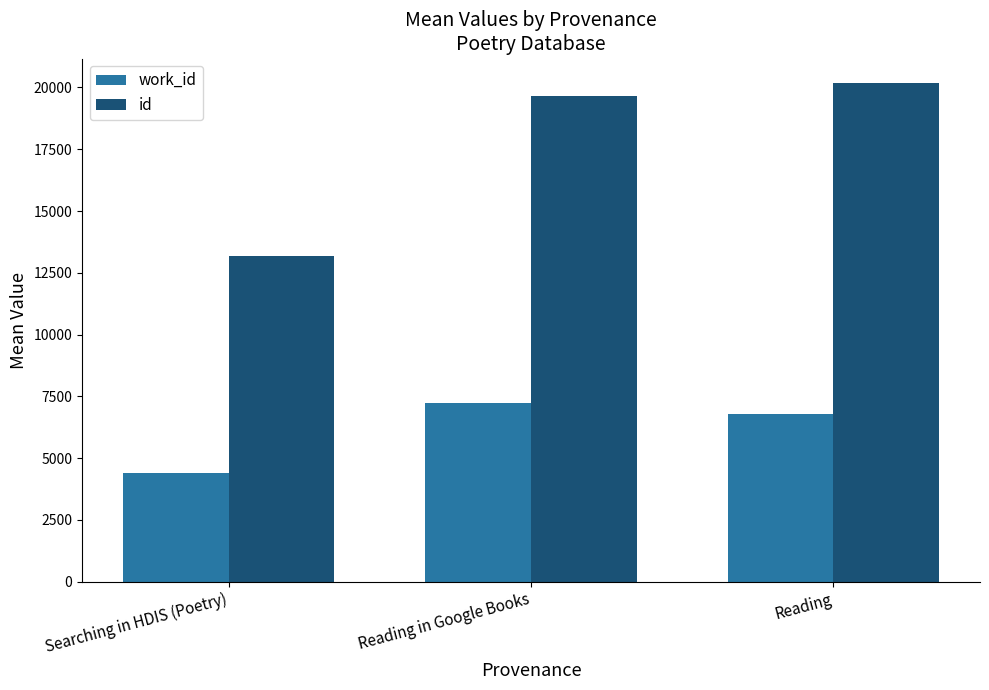

Where is work_id nearest to the value 5804?

Reading